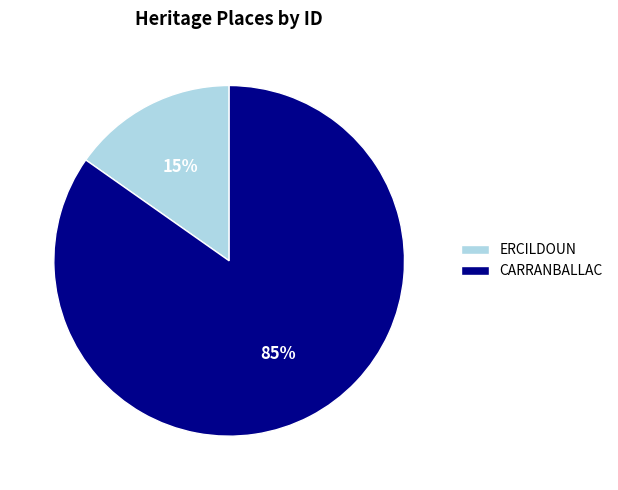

To the nearest percent, what percentage of the pie is ERCILDOUN?

15%